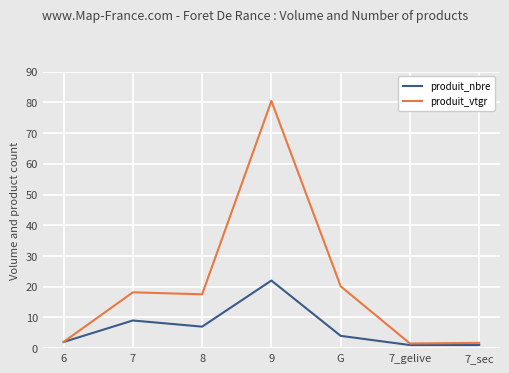

What is the maximum value shown in the chart?

80.4